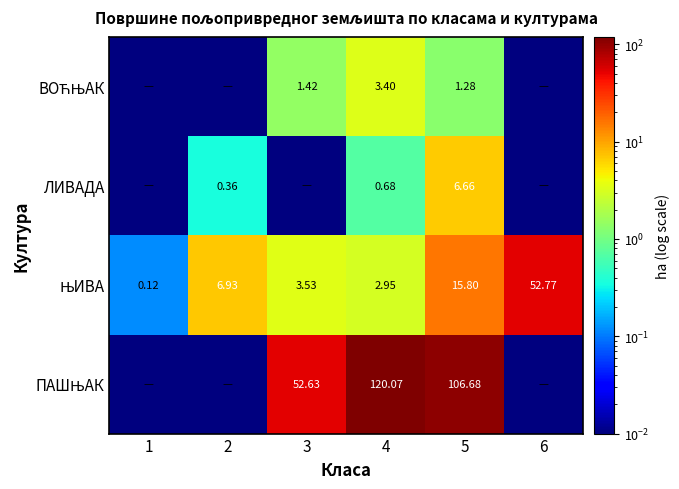

What is the difference between the maximum and minimum values in the ЊИВА series?

52.7